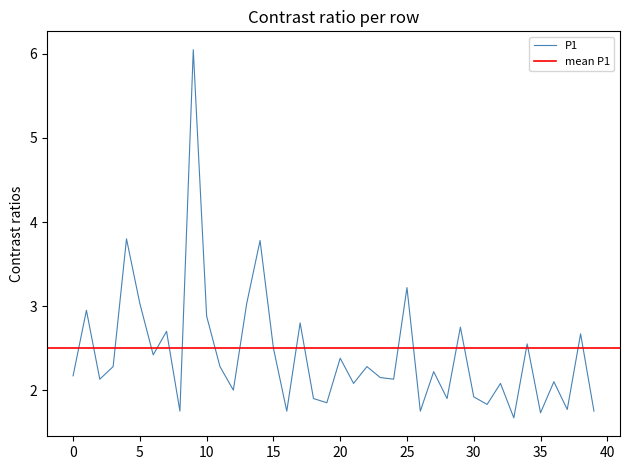

What is the sum of all values?

97.0